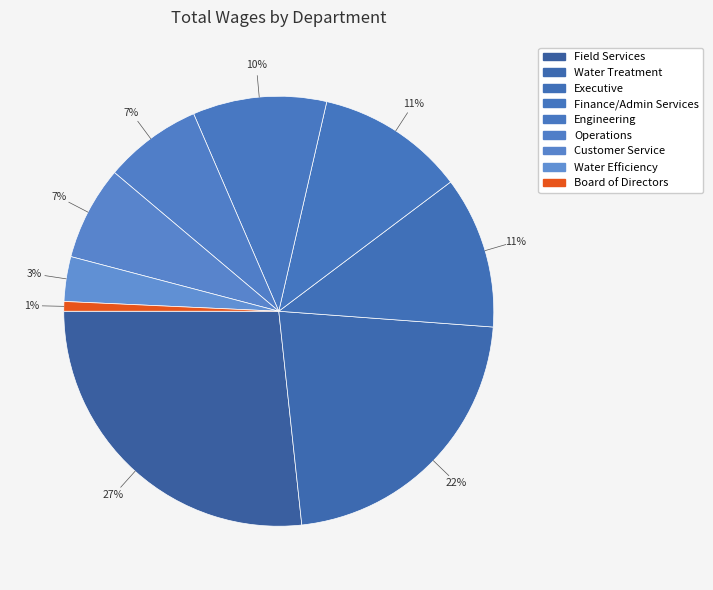

Does Water Treatment account for over 50% of the chart?

No